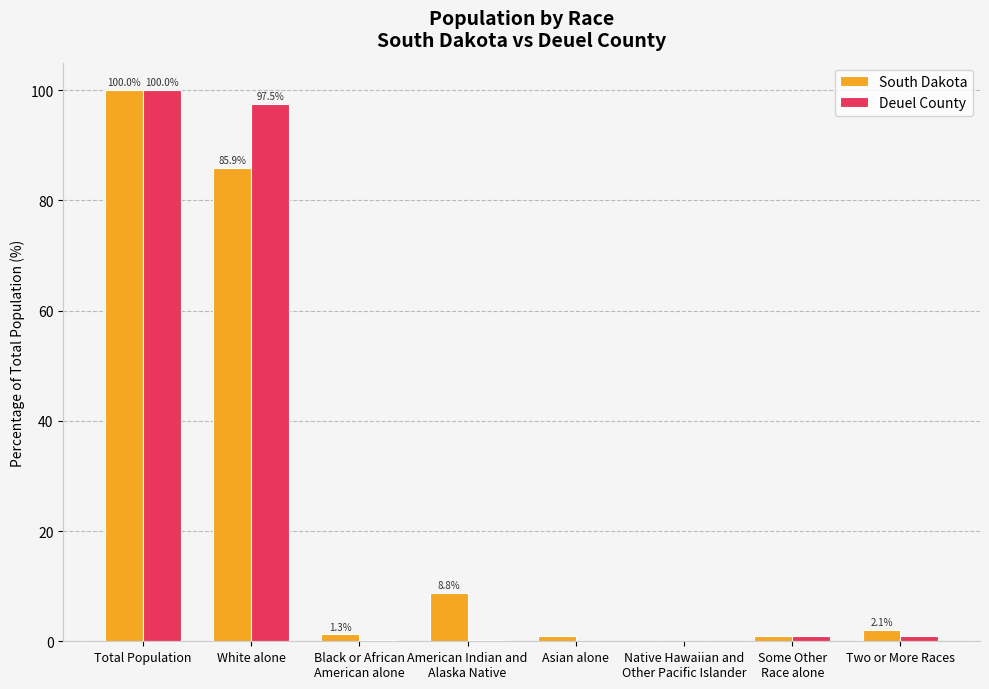

Which series changed the most between Total Population and American Indian and
Alaska Native?

Deuel County